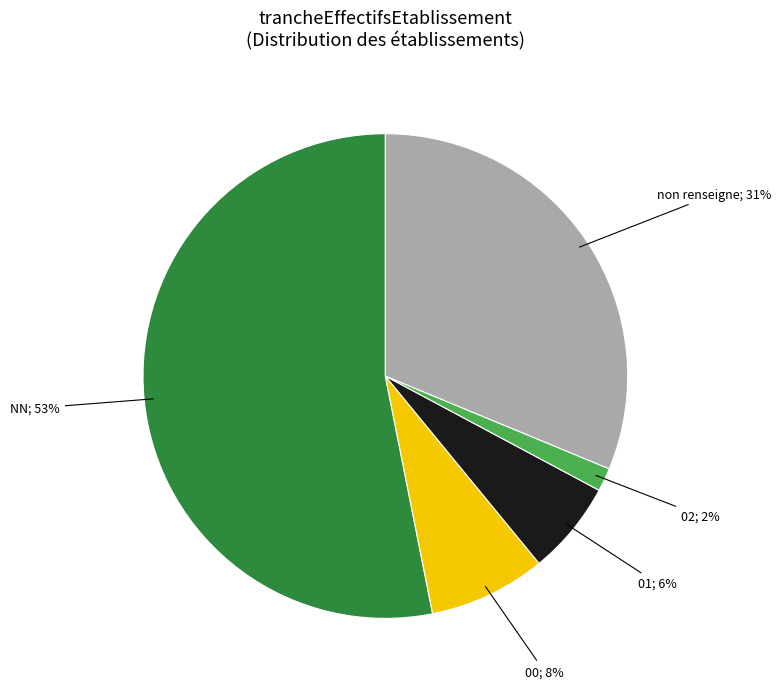

To the nearest percent, what is the average slice percentage?

20%